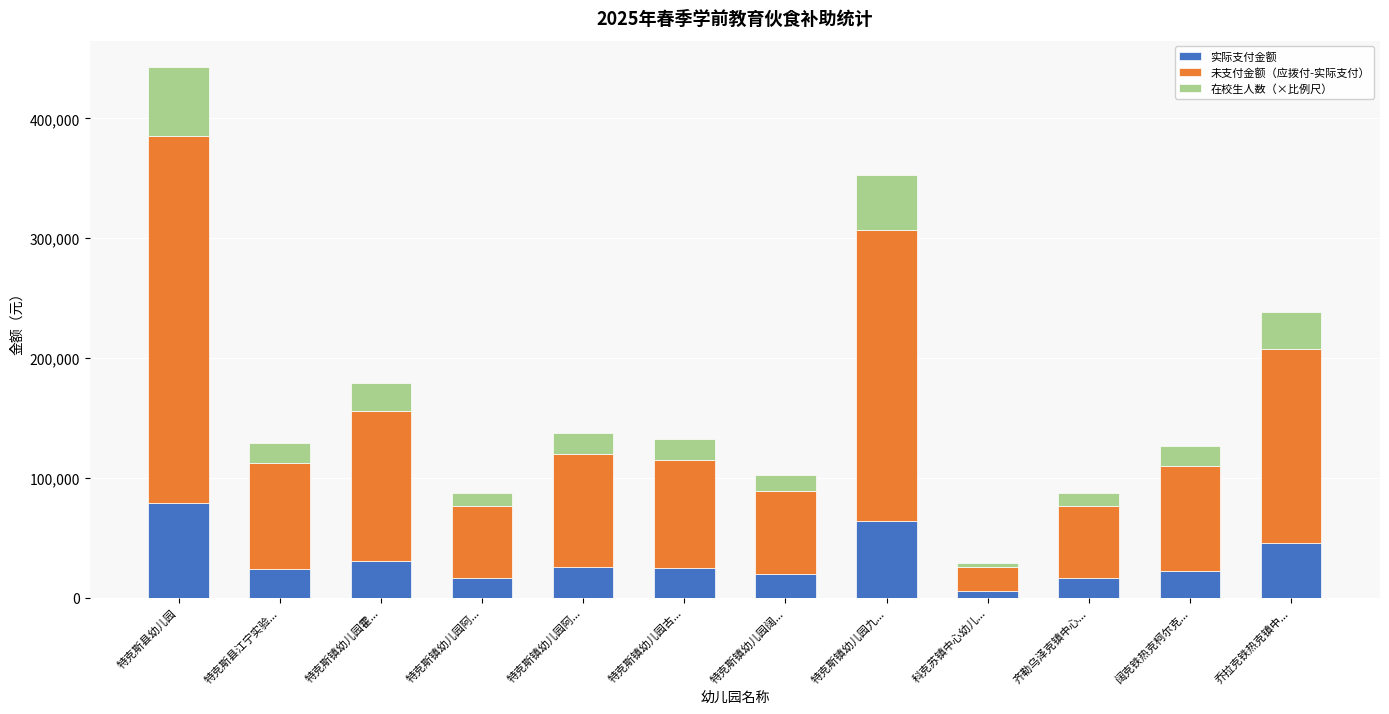

Which series changed the most between 特克斯镇幼儿园阿... and 特克斯镇幼儿园古...?

未支付金额（应拨付-实际支付）